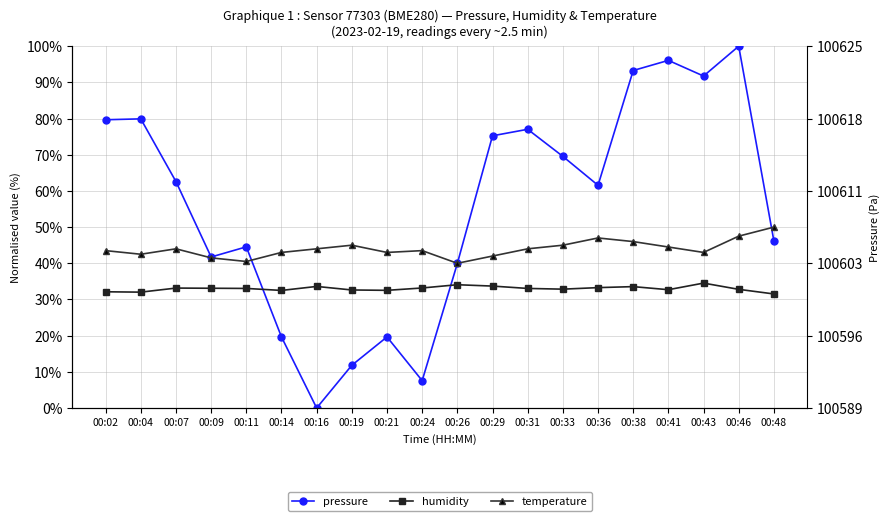

True or false: humidity and temperature intersect in this chart.

False